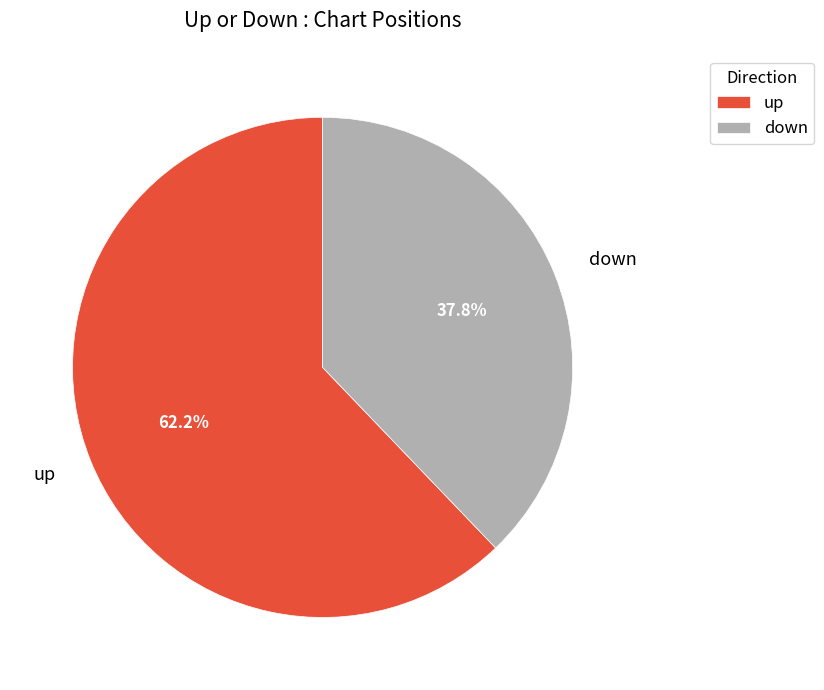

Which category has the smallest portion of the pie?

down